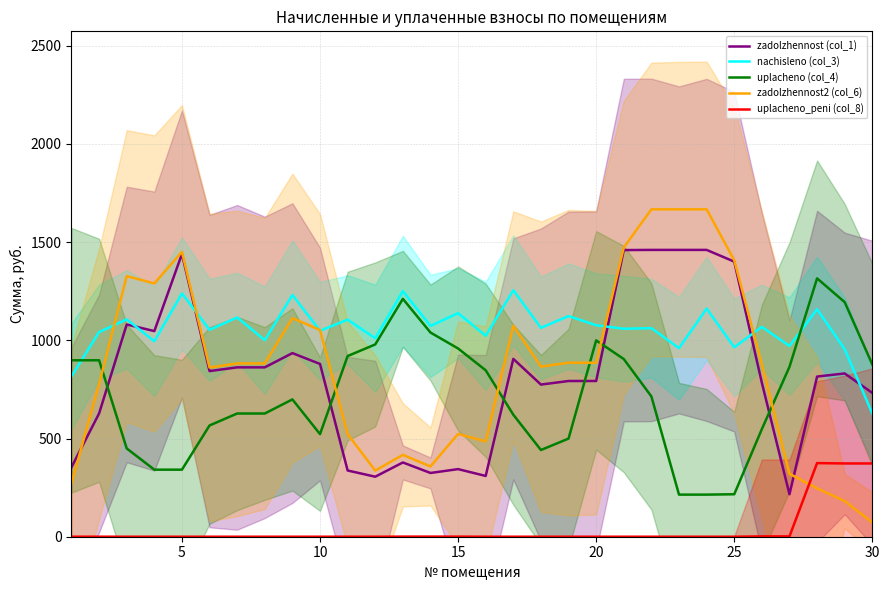

Which series has the largest range (max minus min)?

zadolzhennost2 (col_6)